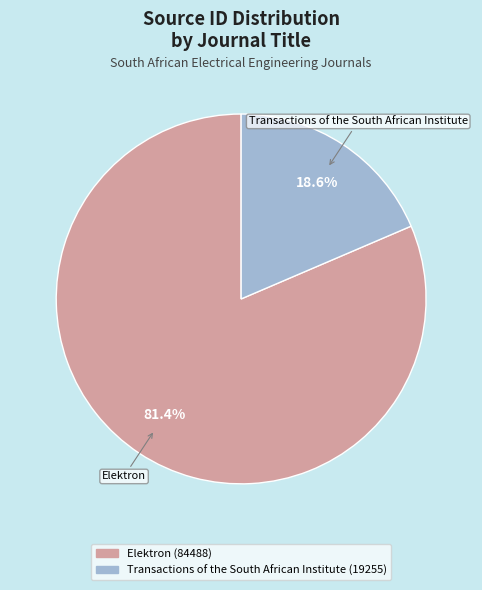

Which slice is the largest?

Elektron